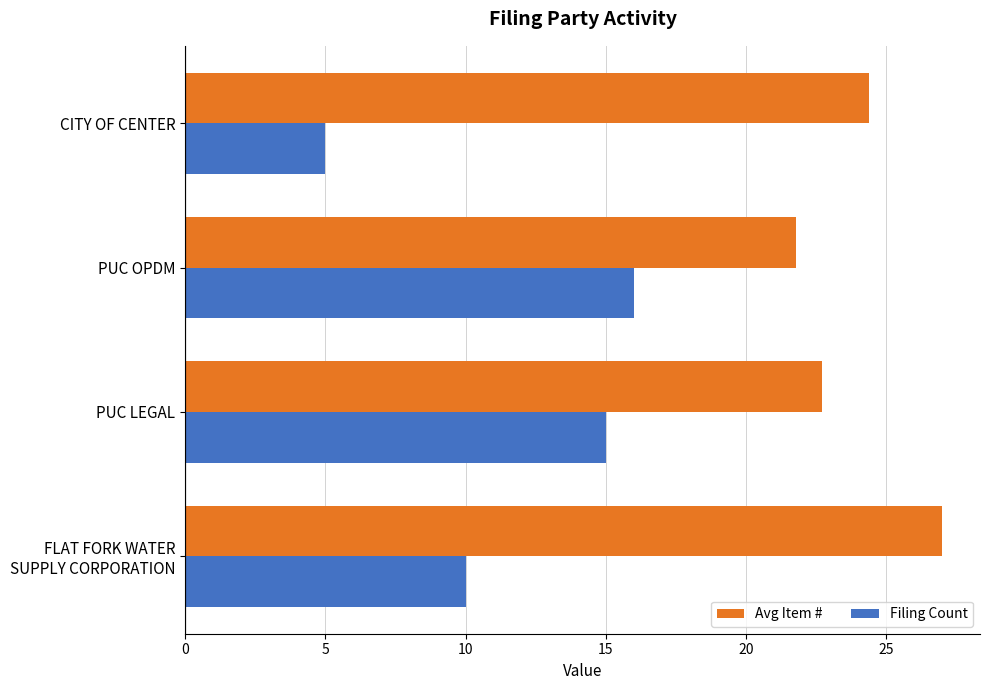

What is the lowest value of the Avg Item # series?

21.8